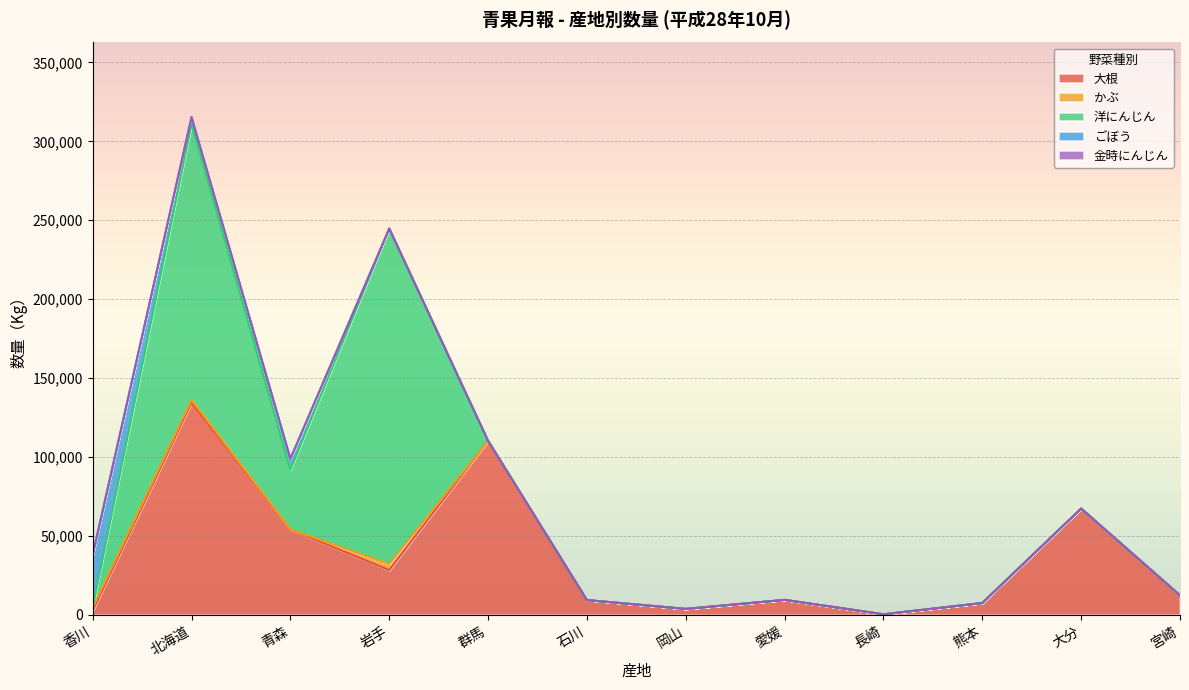

At how many categories does at least one series exceed 144364?

2